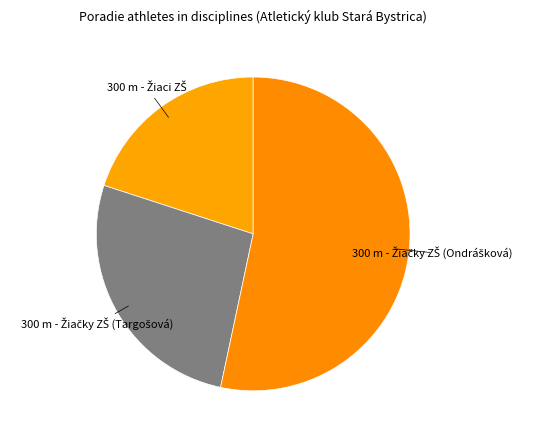

How many segments does this pie chart have?

3